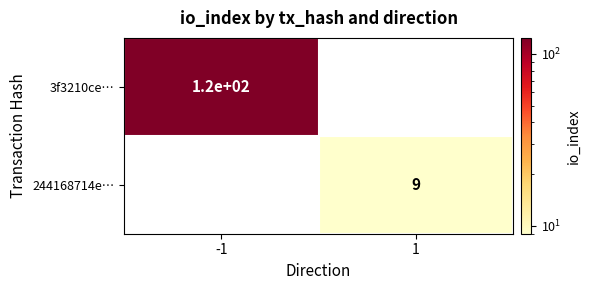

True or false: 244168714e… has a value of 2 at 1.

False